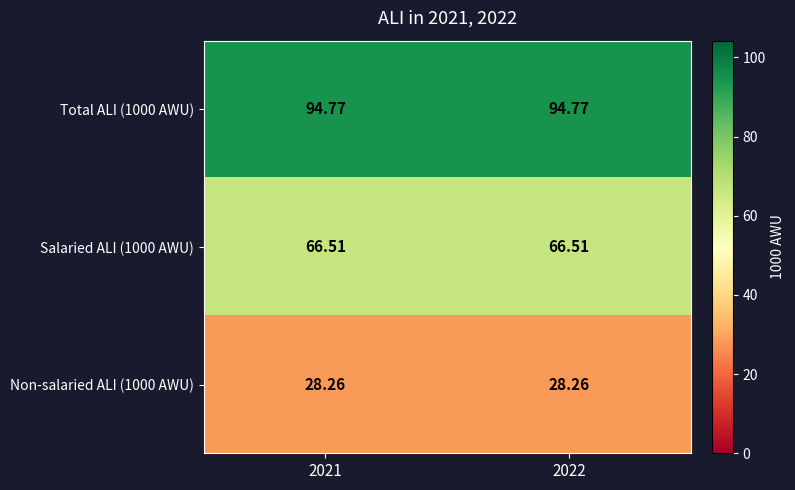

Is the value of Non-salaried ALI (1000 AWU) at 2021 greater than the value of Salaried ALI (1000 AWU) at 2021?

No